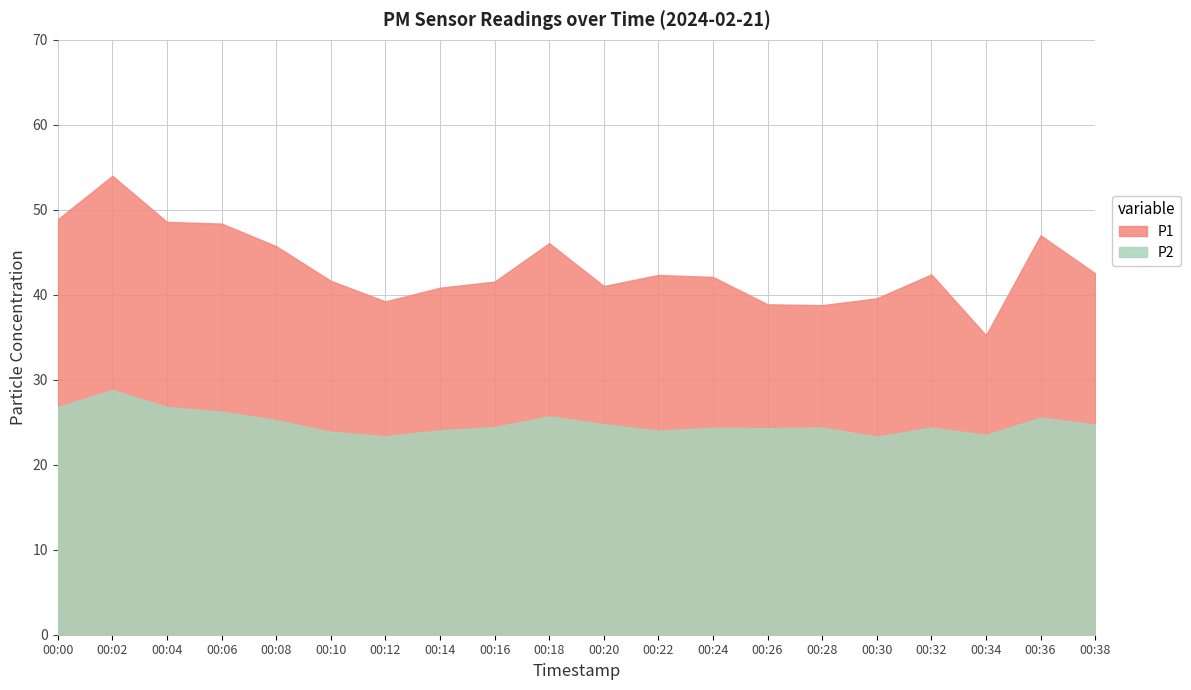

The value of P1 at 00:06 is 10.0. True or false?

False